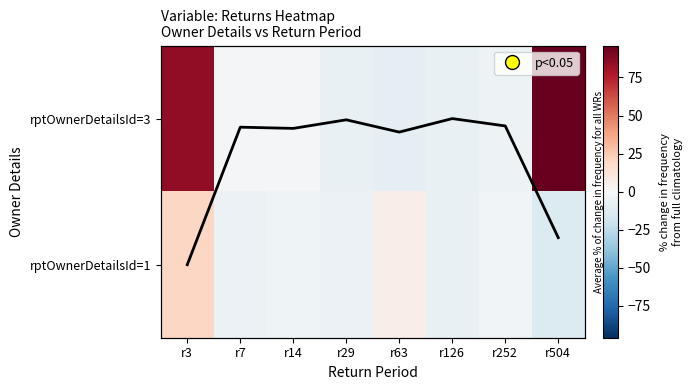

Is it true that rptOwnerDetailsId=3 equals -2.0 at r14?

True